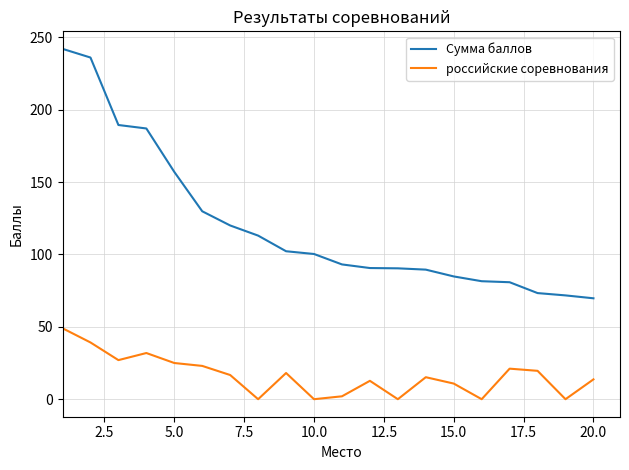

Which series has the largest total across all categories?

Сумма баллов